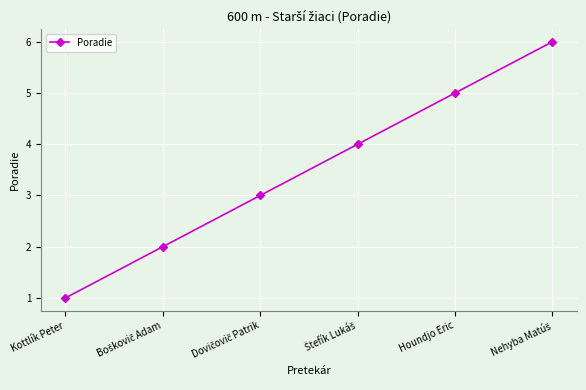

What is the label of the 6th point from the right?

Kottlík Peter